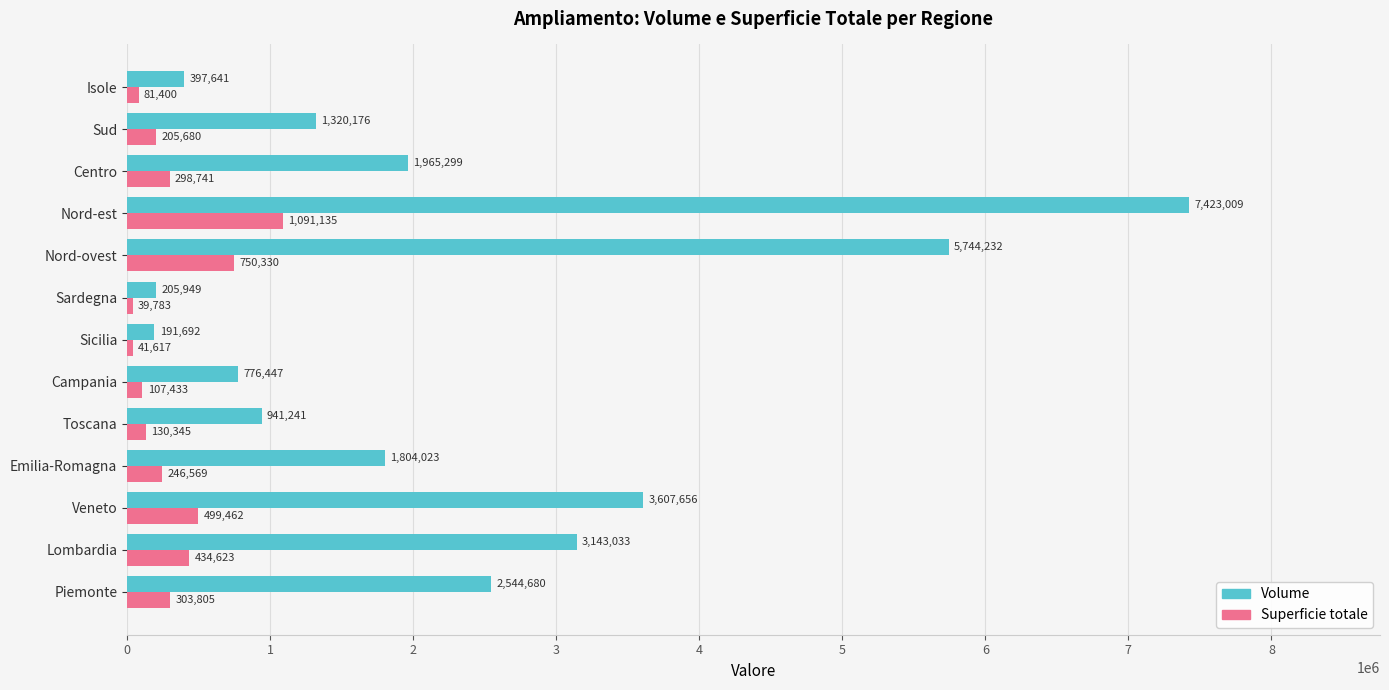

What is the average value of the Volume series?

2312698